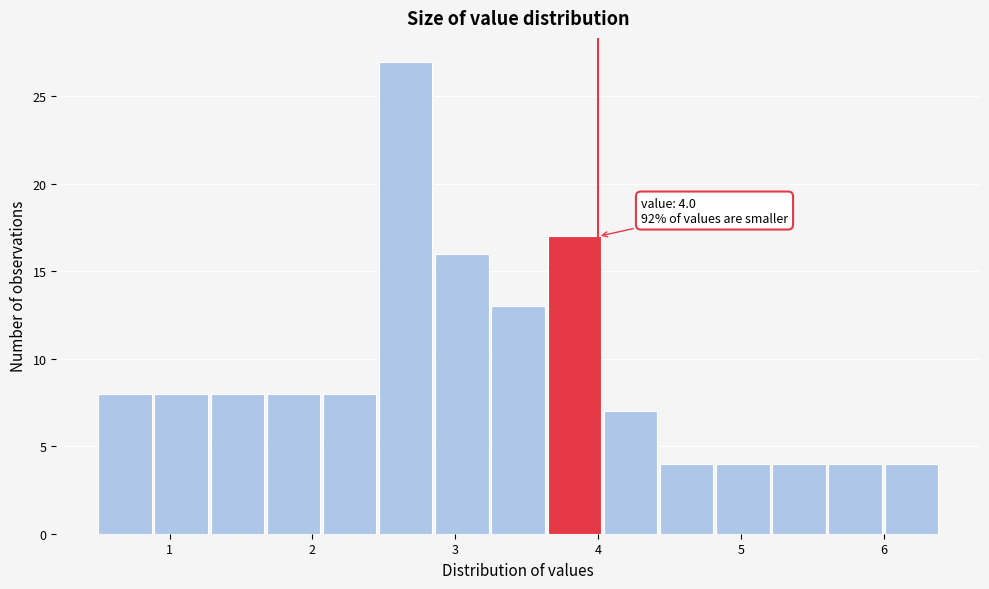

Read against the x-axis, roughly where is the centre of the tallest bar?

2.7